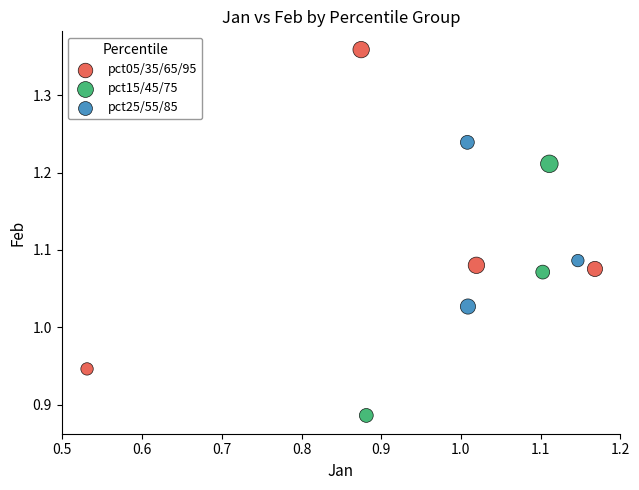

Which series contains the highest Y value?

pct05/35/65/95